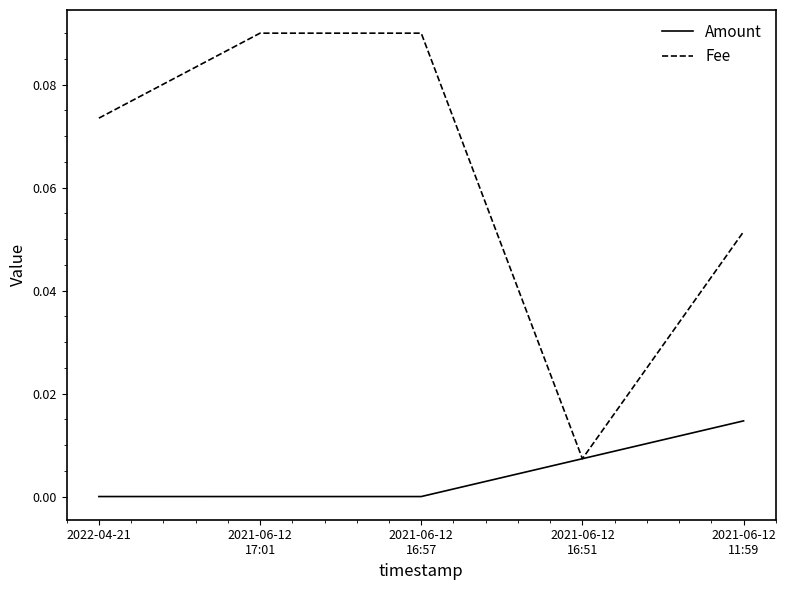

Which series has the largest total across all categories?

Fee